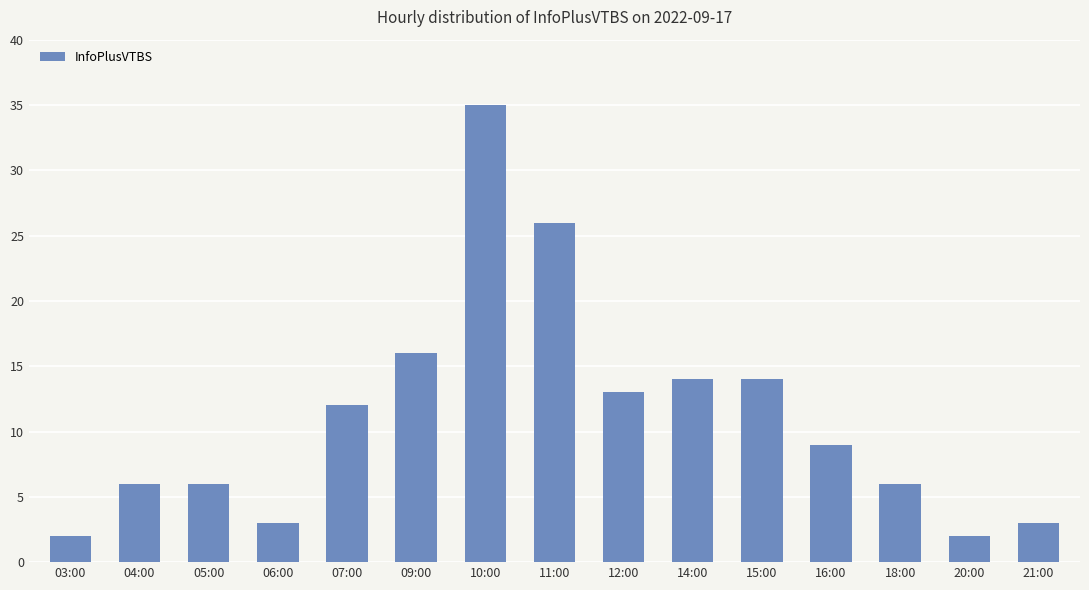

Which category has the highest value across all series?

10:00